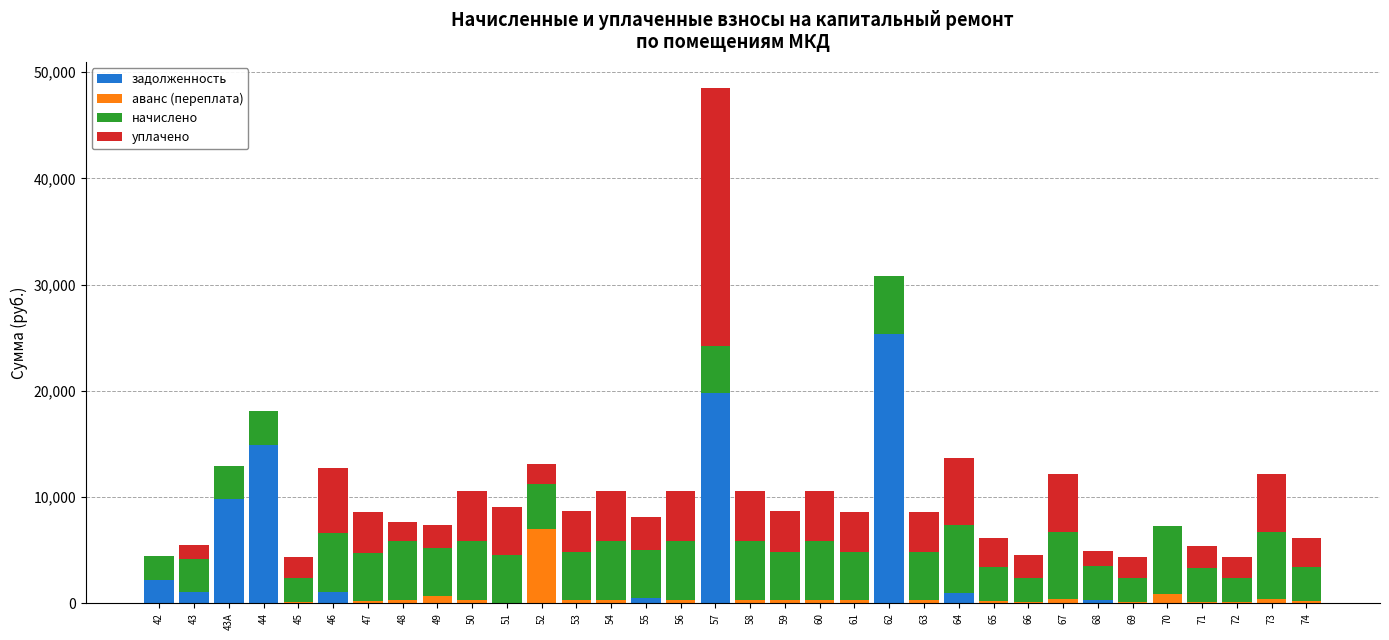

What is the sum of the задолженность values at 72 and 64?

1015.3